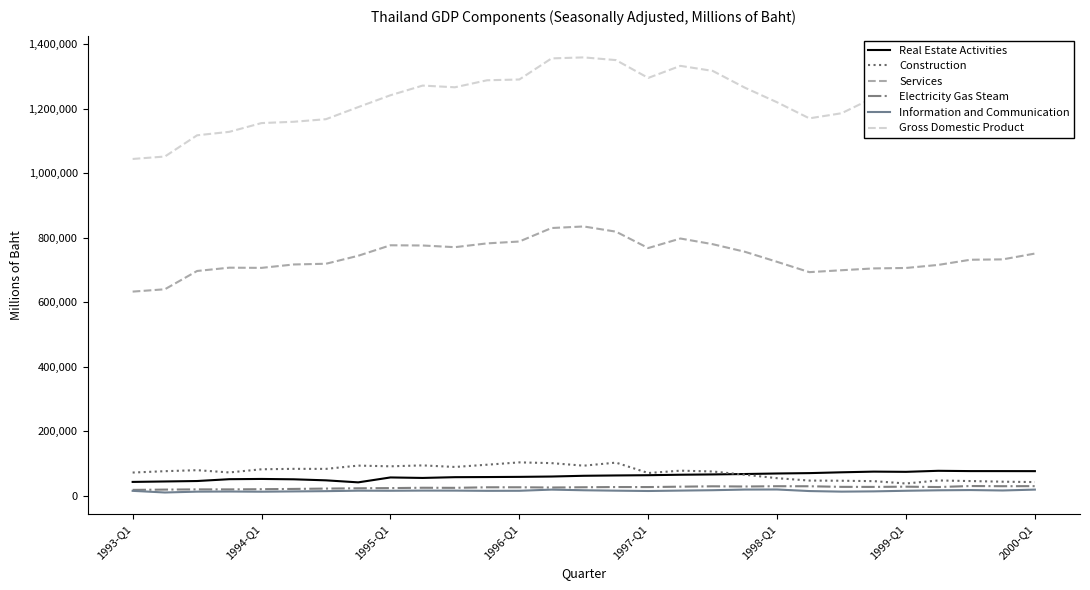

Which series has the largest range (max minus min)?

Gross Domestic Product